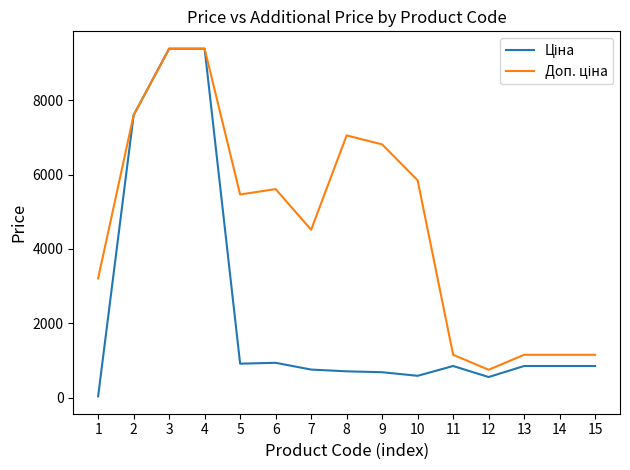

What is the minimum value shown in the chart?

32.0